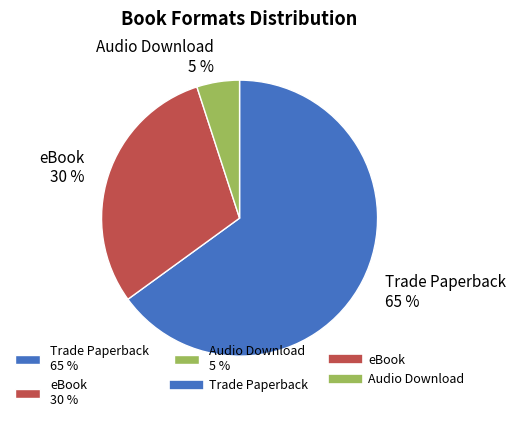

Rank the categories by value from highest to lowest.

Trade Paperback, eBook, Audio Download